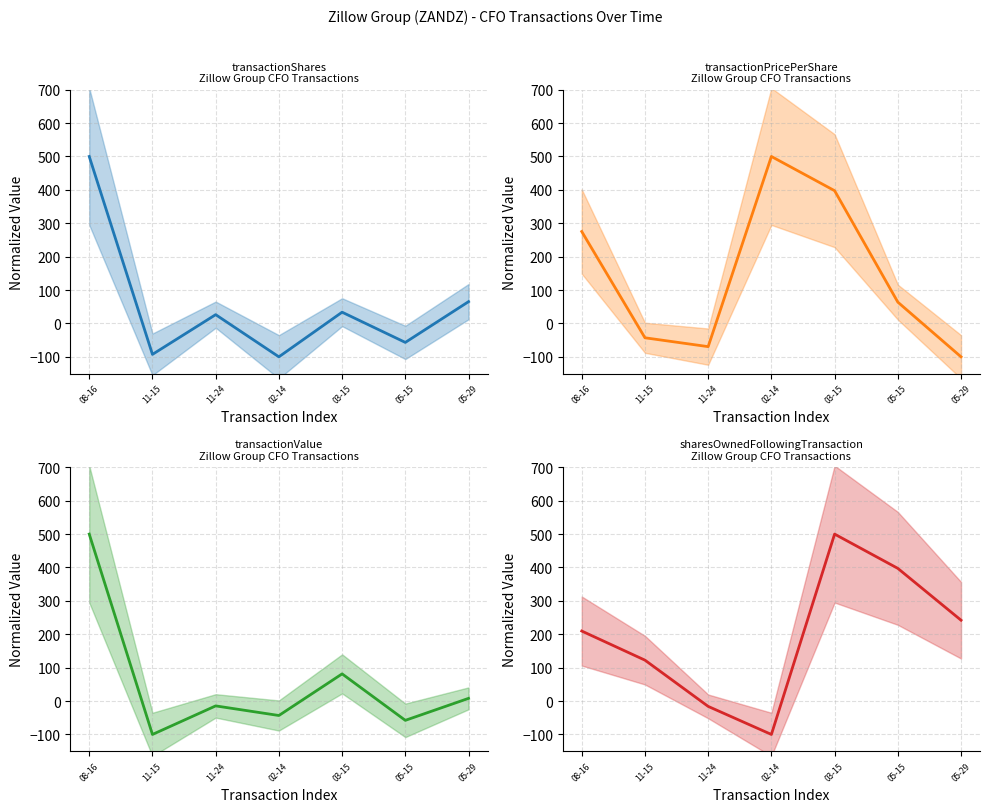

True or false: sharesOwnedFollowingTransaction has a value of 339.2 at 08-16.

False